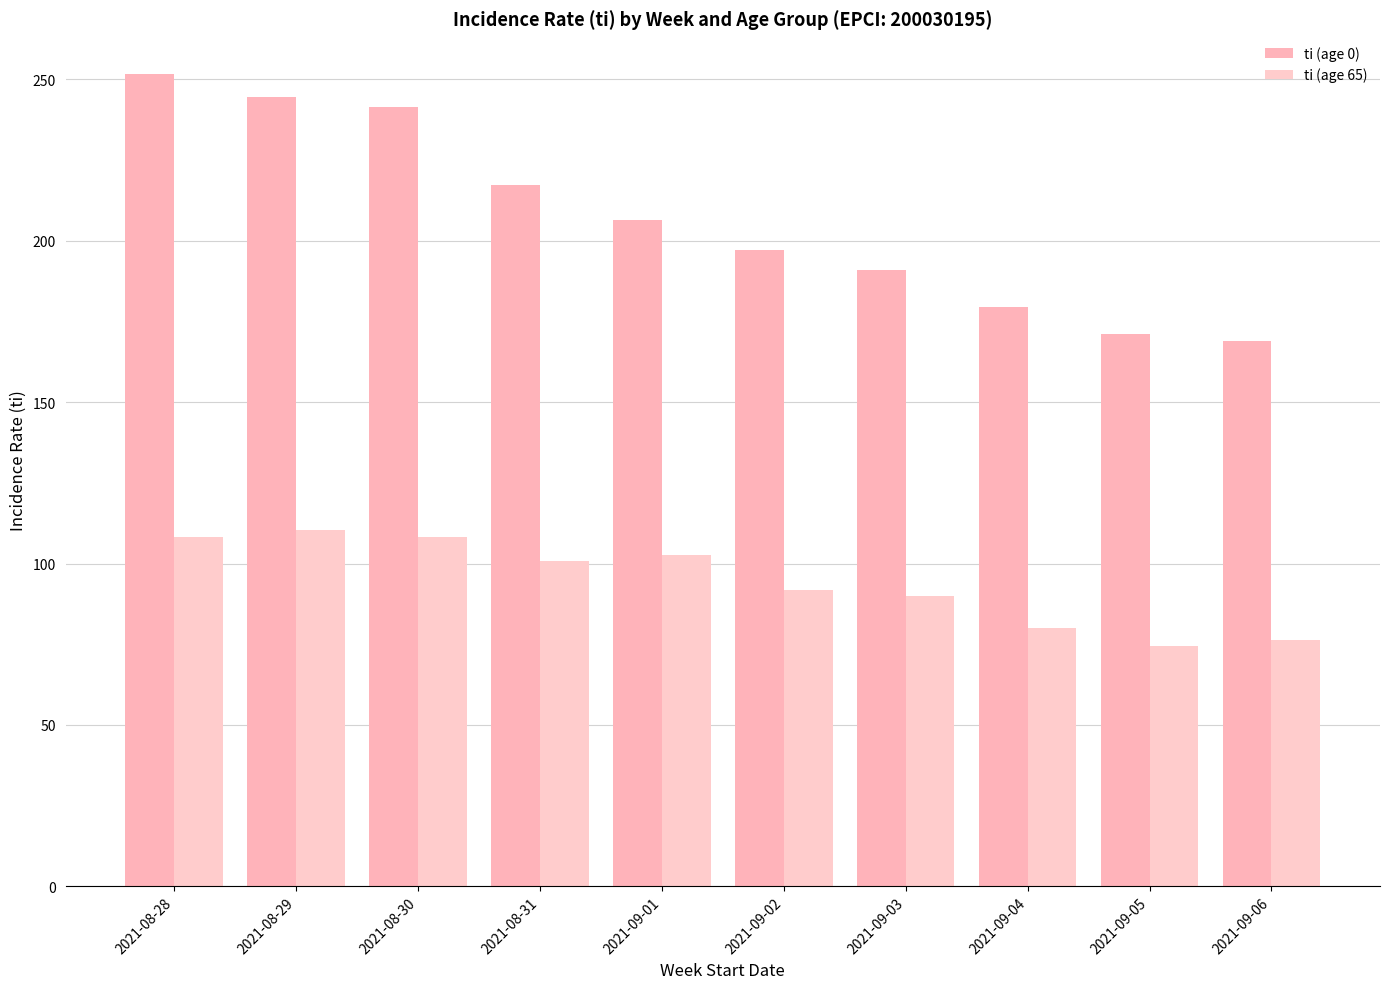

Which category has the highest value in the ti (age 0) series?

2021-08-28